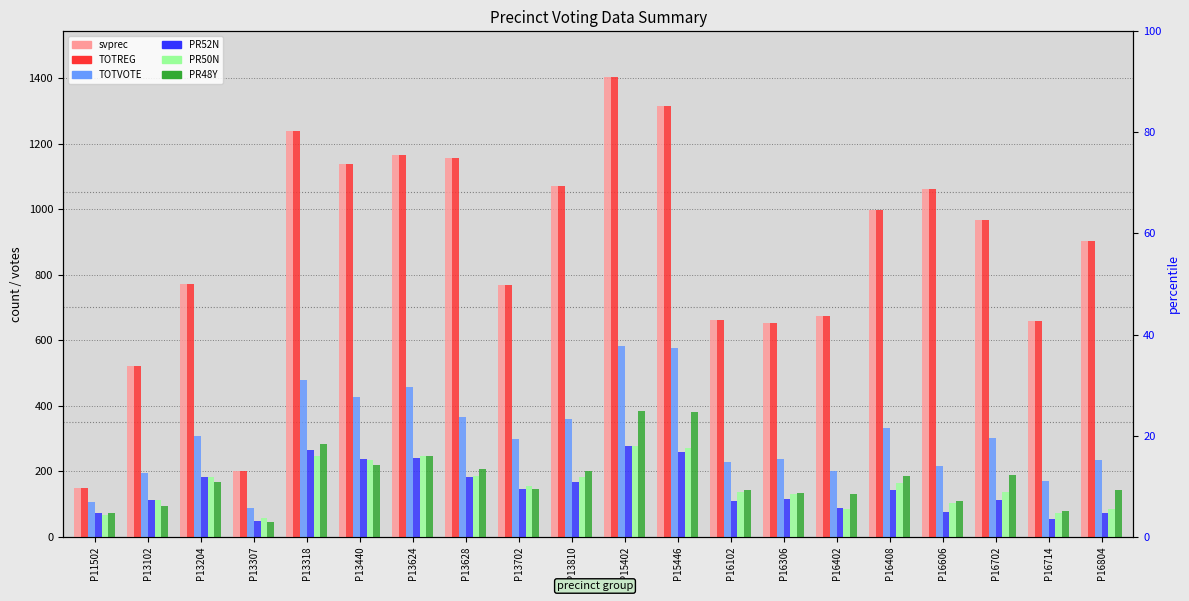

Which series has the largest range (max minus min)?

svprec